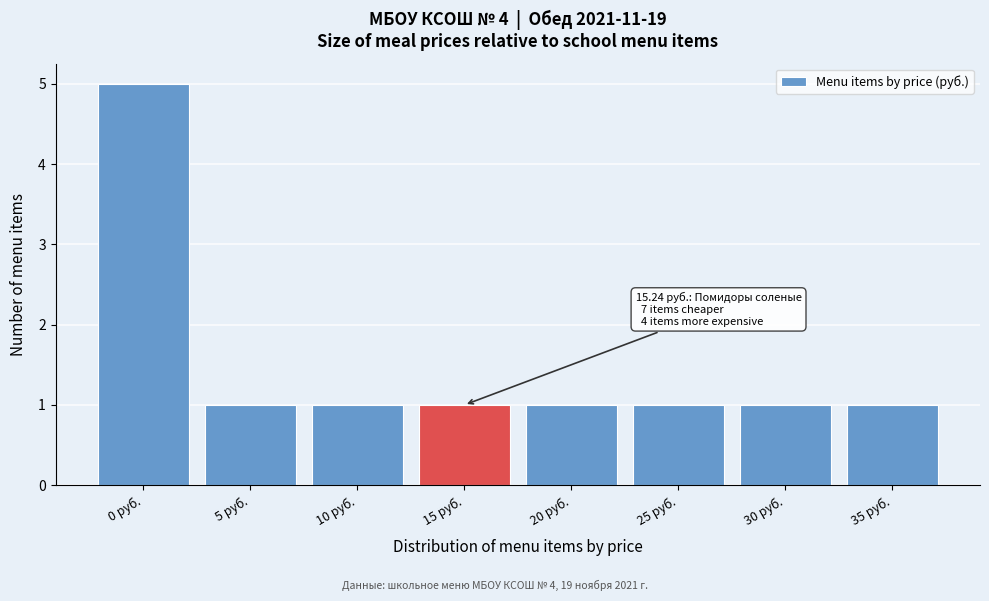

Reading left to right, transcribe all the data shown in this chart.

0 руб.=5	5 руб.=1	10 руб.=1	15 руб.=1	20 руб.=1	25 руб.=1	30 руб.=1	35 руб.=1